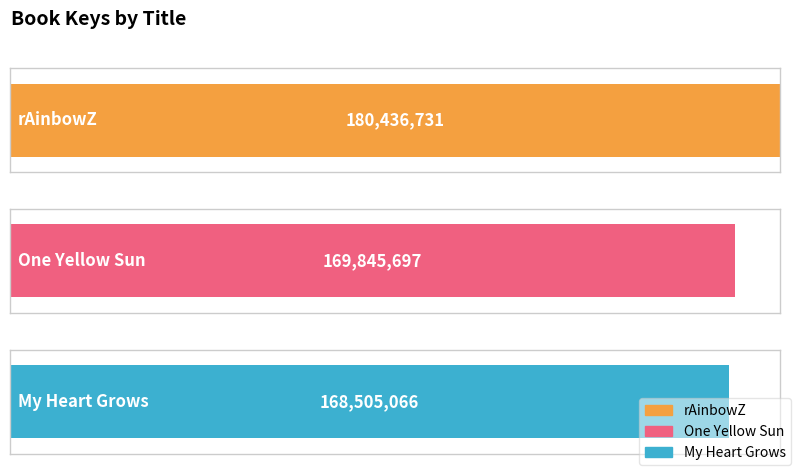

Between My Heart Grows and One Yellow Sun, which is larger?

One Yellow Sun